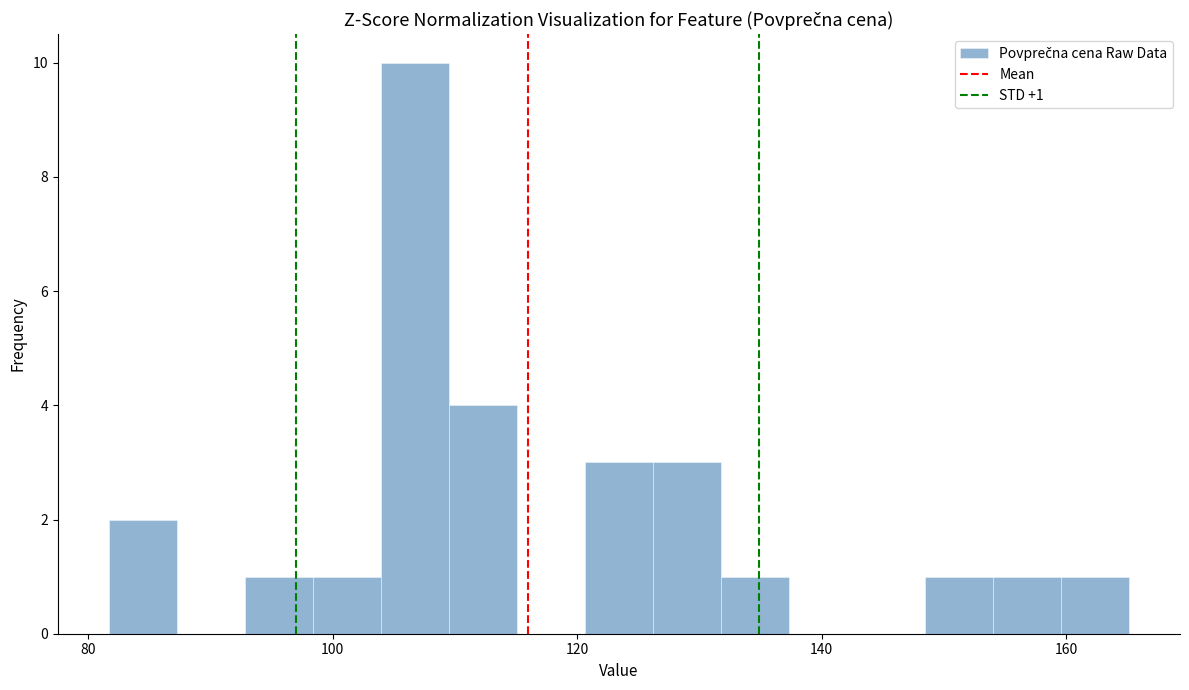

Around what value on the x-axis is the tallest bar? Give the approximate position of its centre, as read against the axis.

106